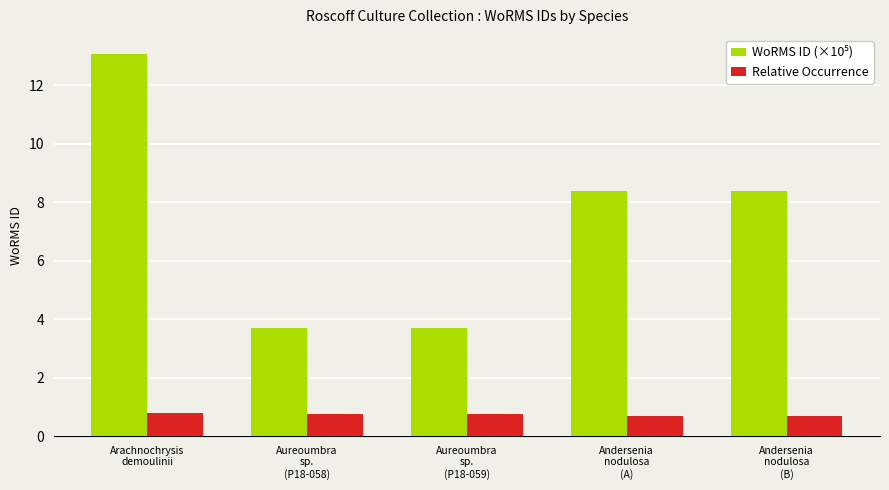

Count the Relative Occurrence values in the range 0 to 1.

5